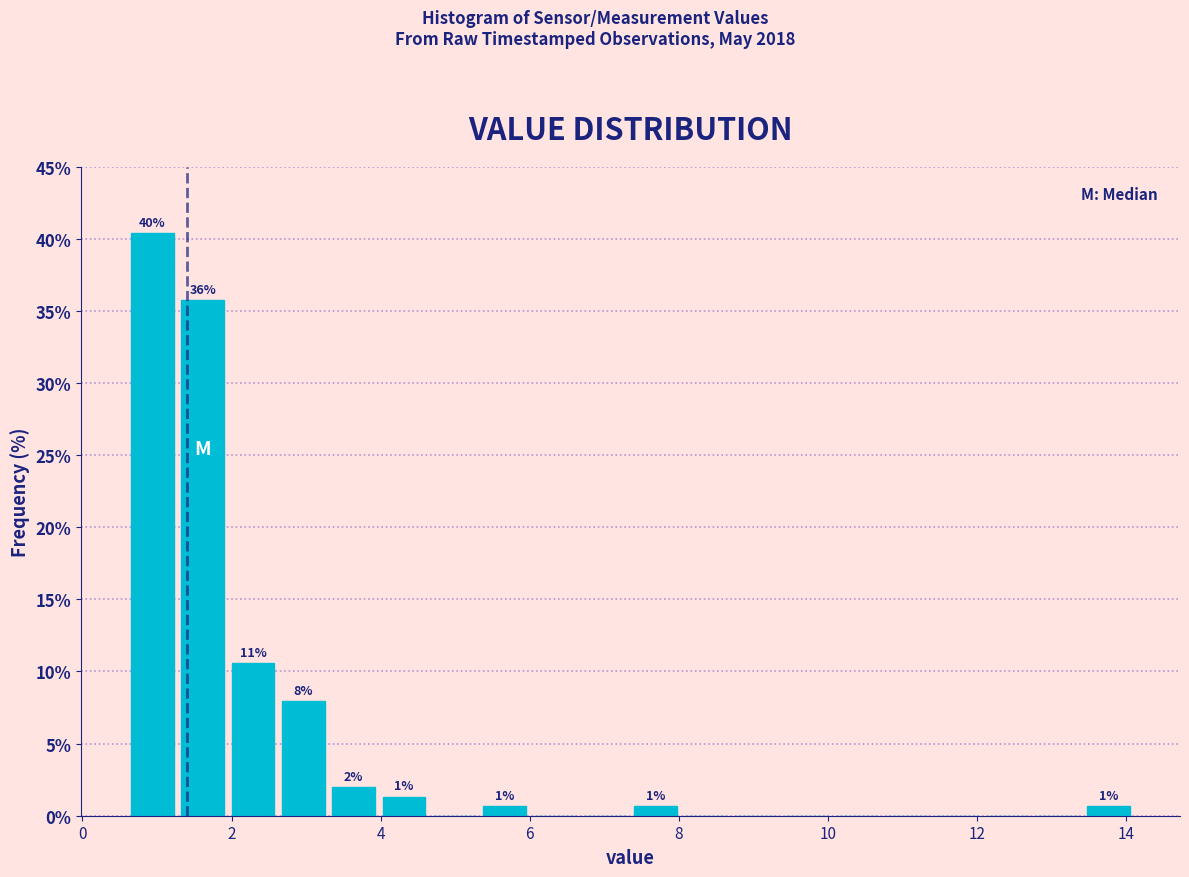

Read against the x-axis, roughly where is the centre of the tallest bar?

1.0